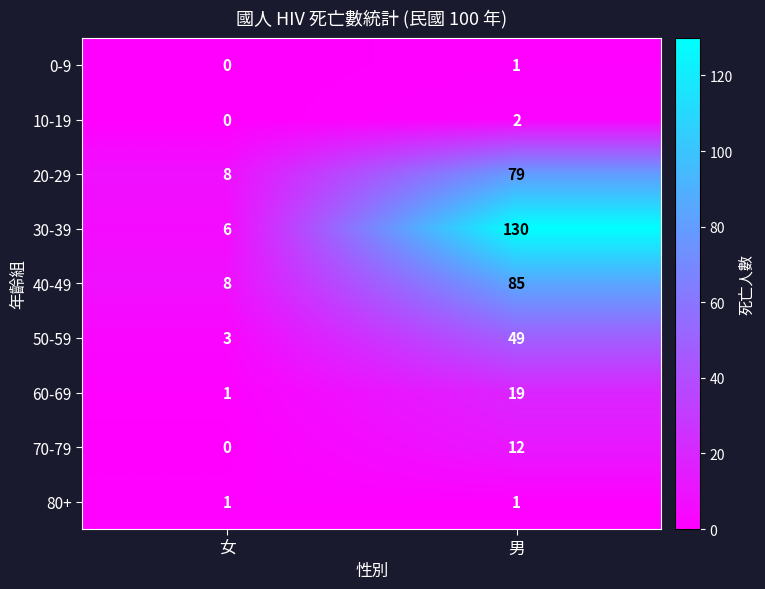

What is the spread (max minus min) of values at 男?

129